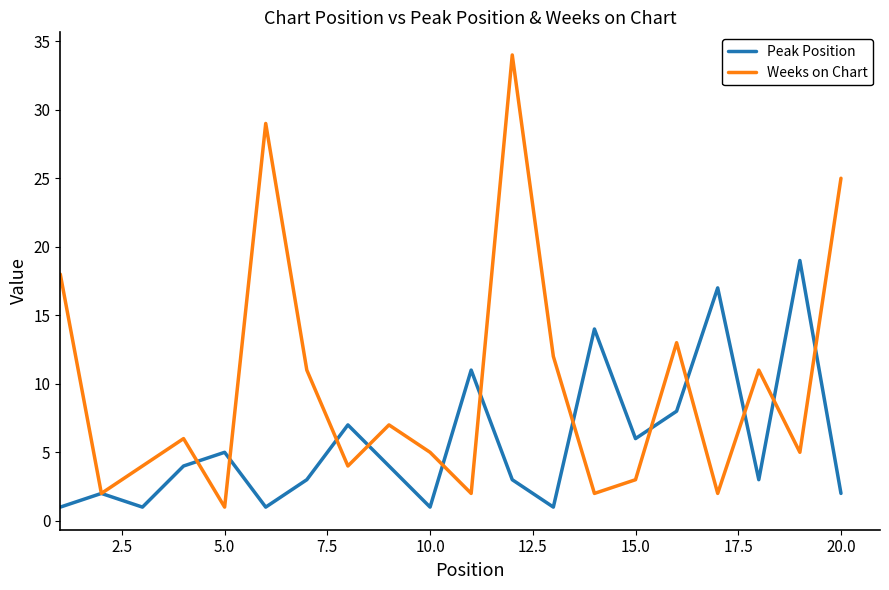

List the series in order of their peak value, highest first.

Weeks on Chart, Peak Position